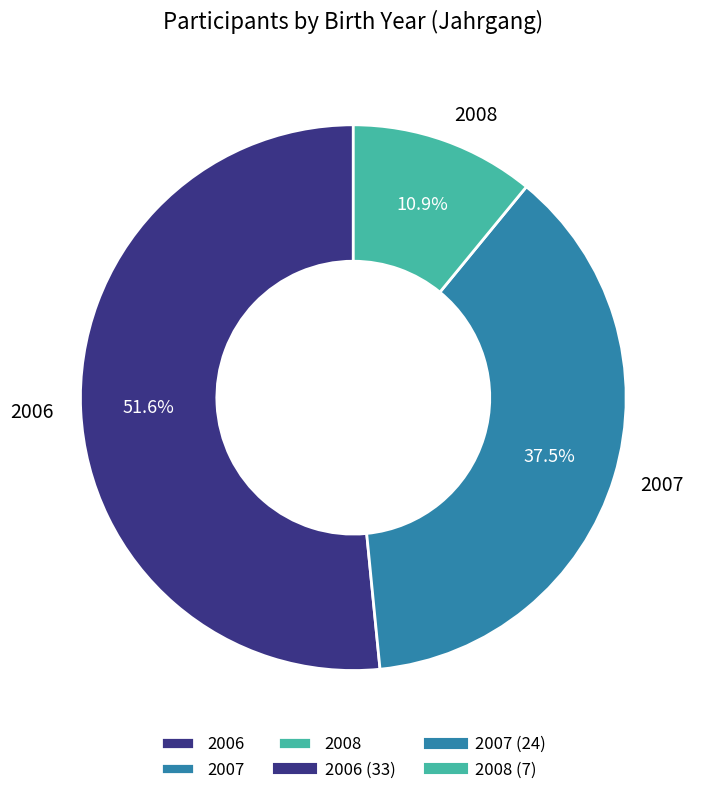

How many slices are in this pie chart?

3